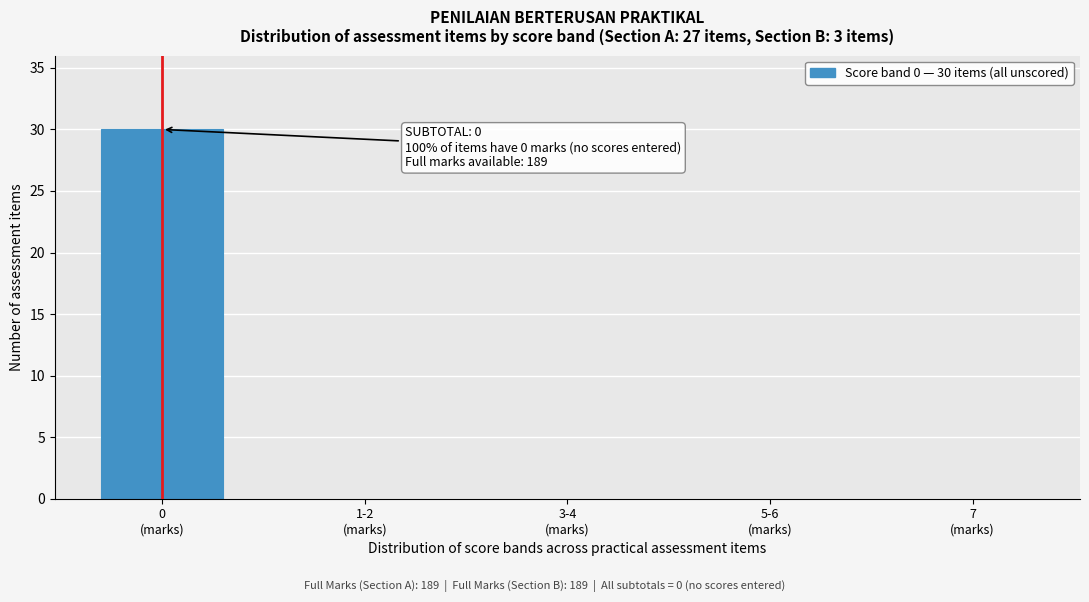

What is the sum of all values?

30